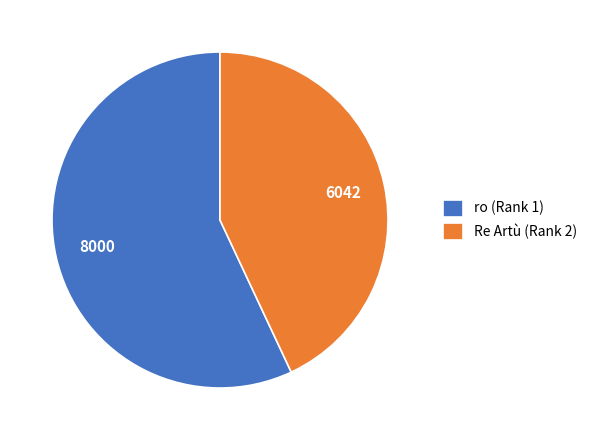

Is it true that ro (Rank 1) is 57% of the pie?

True